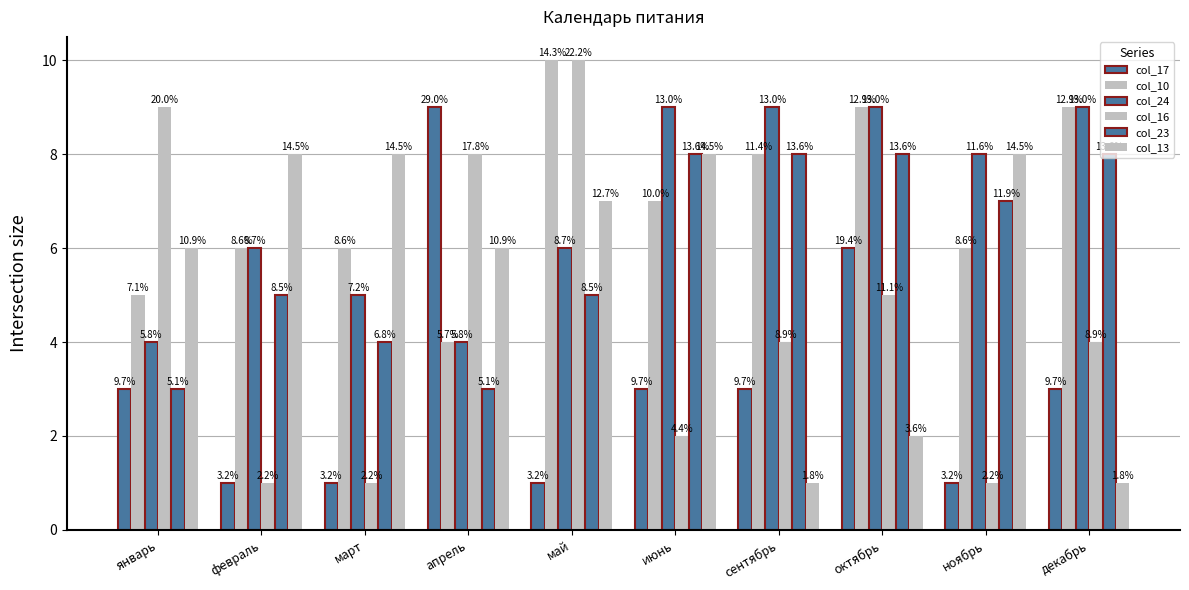

Which category has the highest value across all series?

май